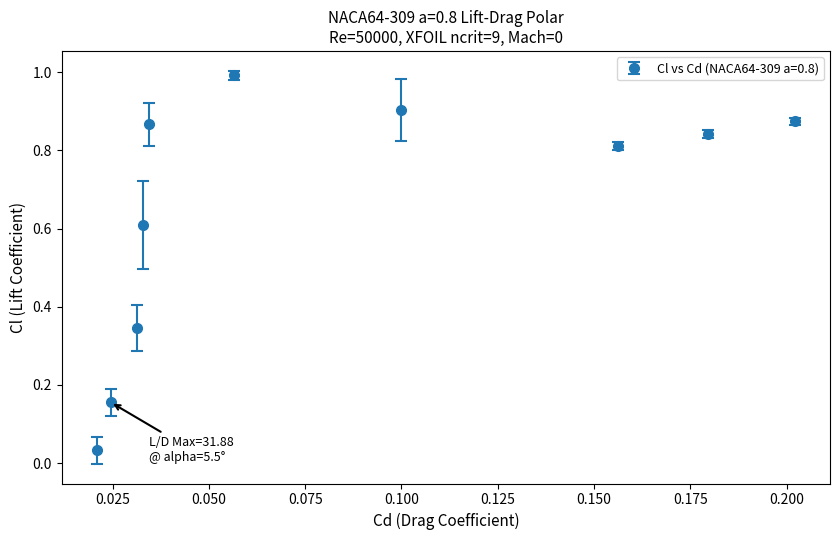

What is the greatest value displayed?

1.0